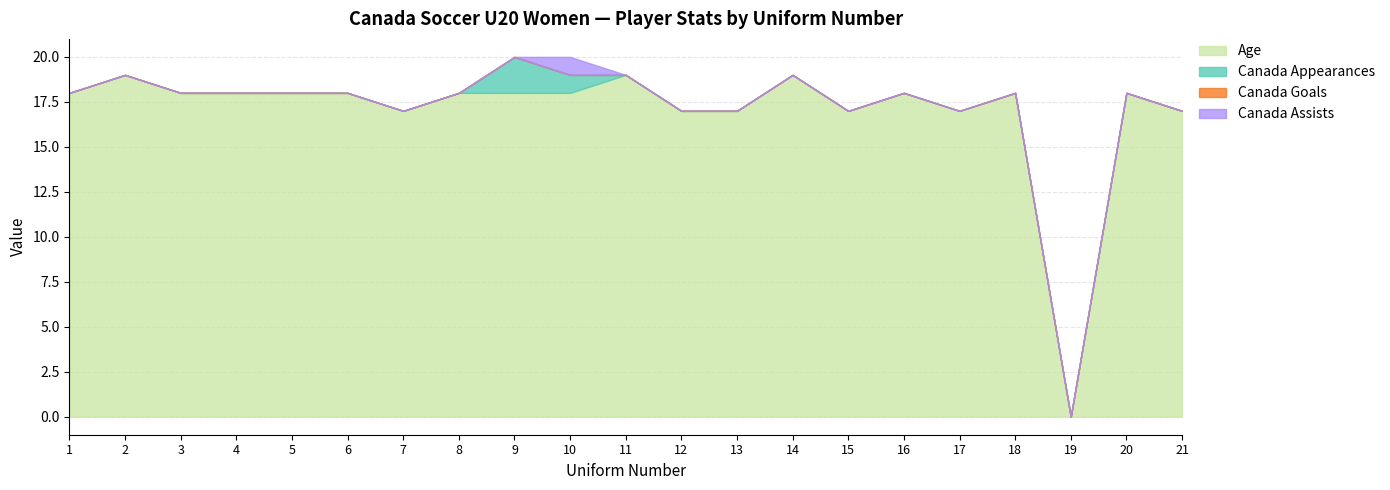

True or false: Age and Canada Assists intersect in this chart.

False